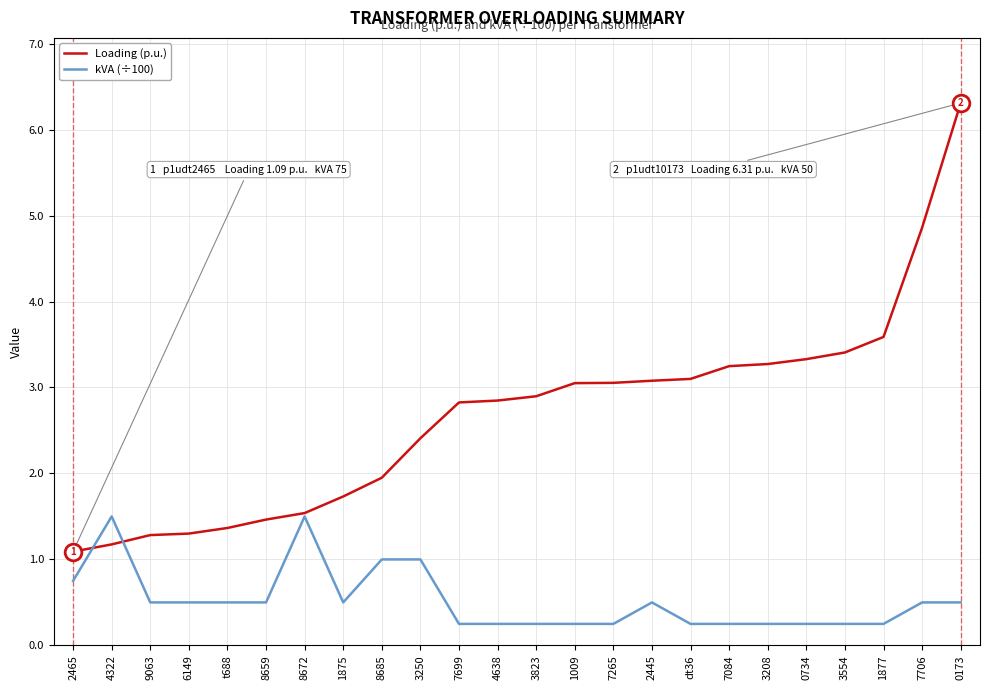

Which category has the highest value across all series?

0173